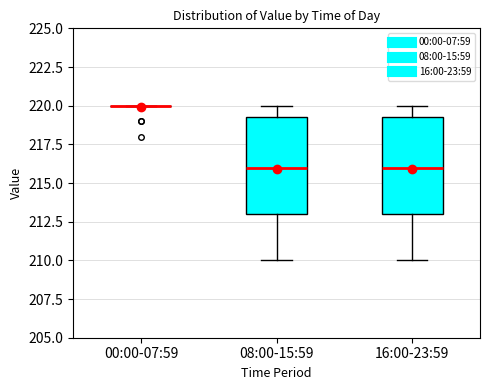

Where does the upper whisker of the box for 08:00-15:59 end on the y-axis? The values are not printed on the chart, so give them approximately, as read against the axis.

220.0